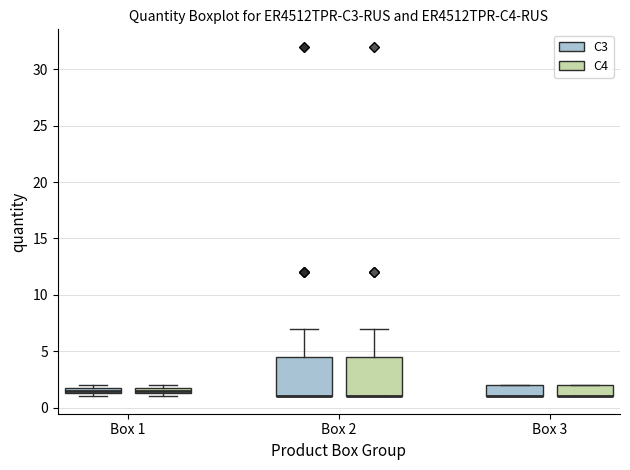

Where is the upper edge of the box for Box 2 (C3) on the y-axis? The values are not printed on the chart, so give them approximately, as read against the axis.

4.5